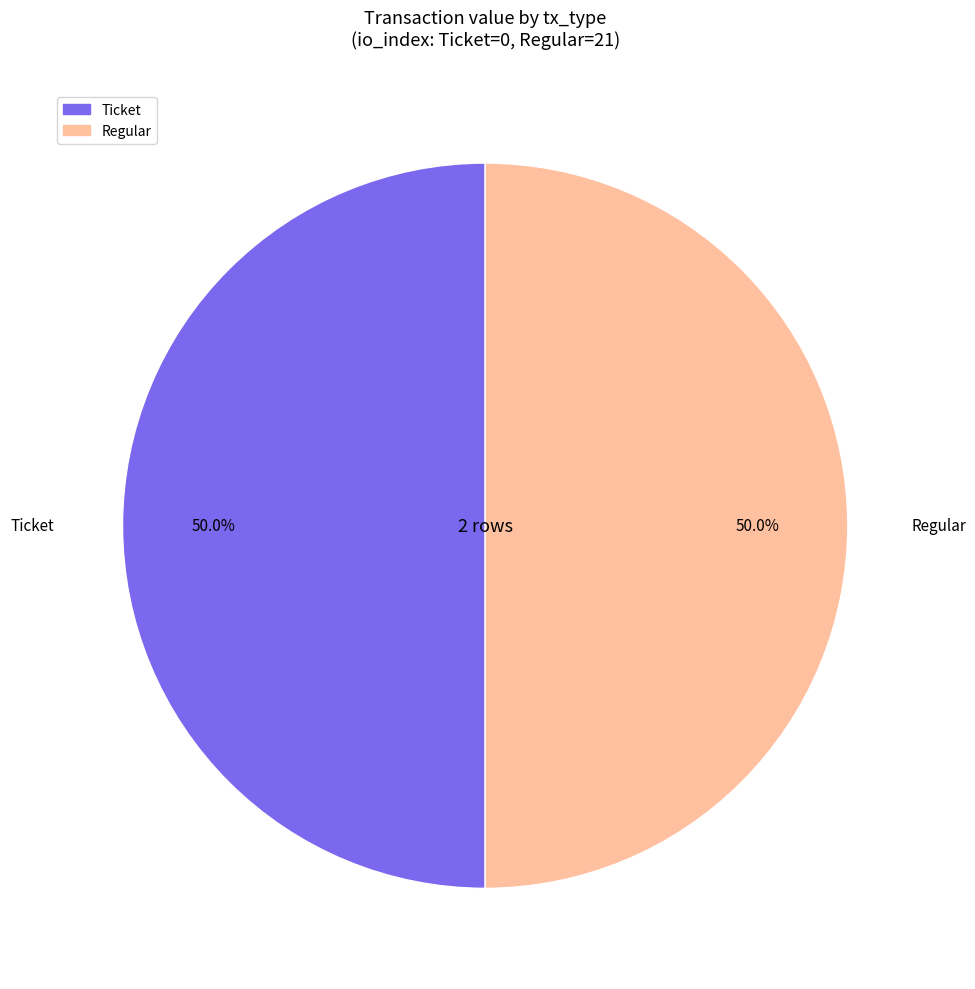

Do Ticket and Regular together represent more than half of the pie?

Yes